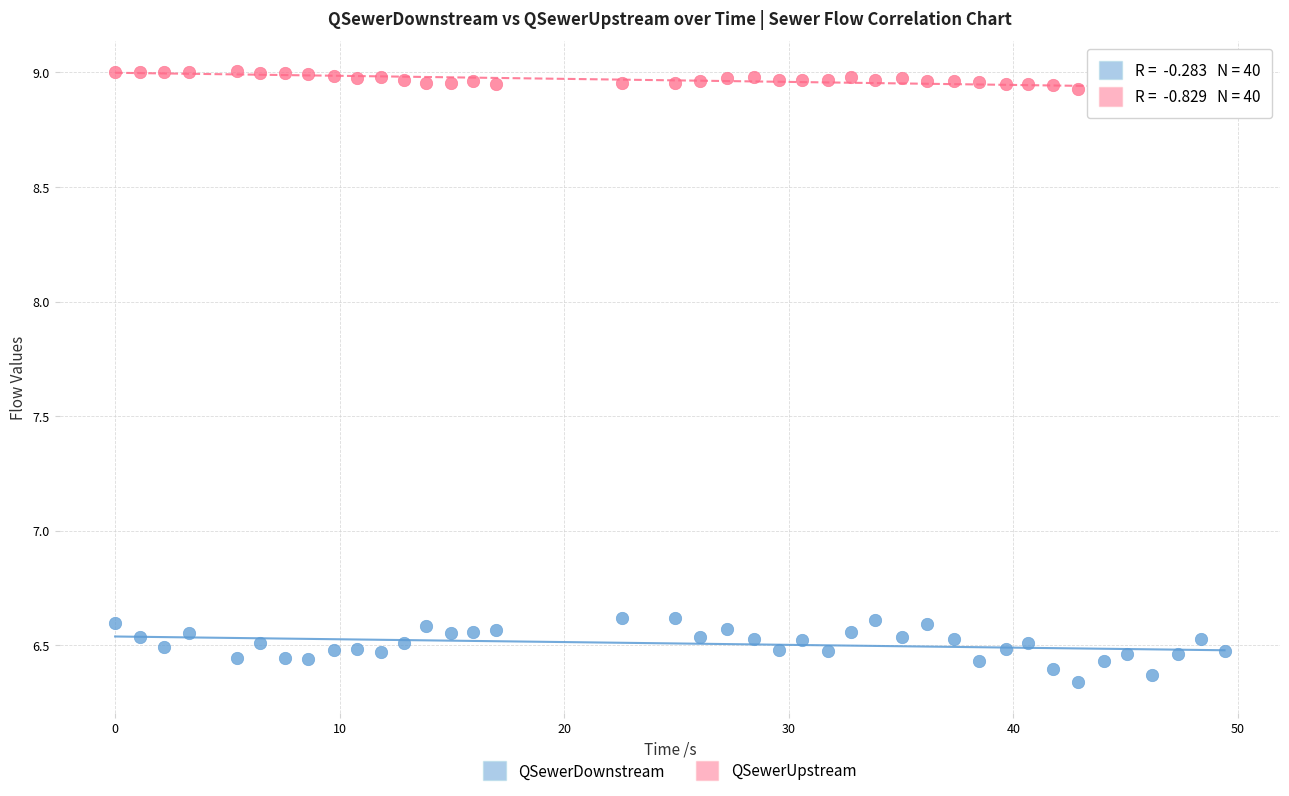

Which series reaches the maximum Y coordinate?

QSewerUpstream